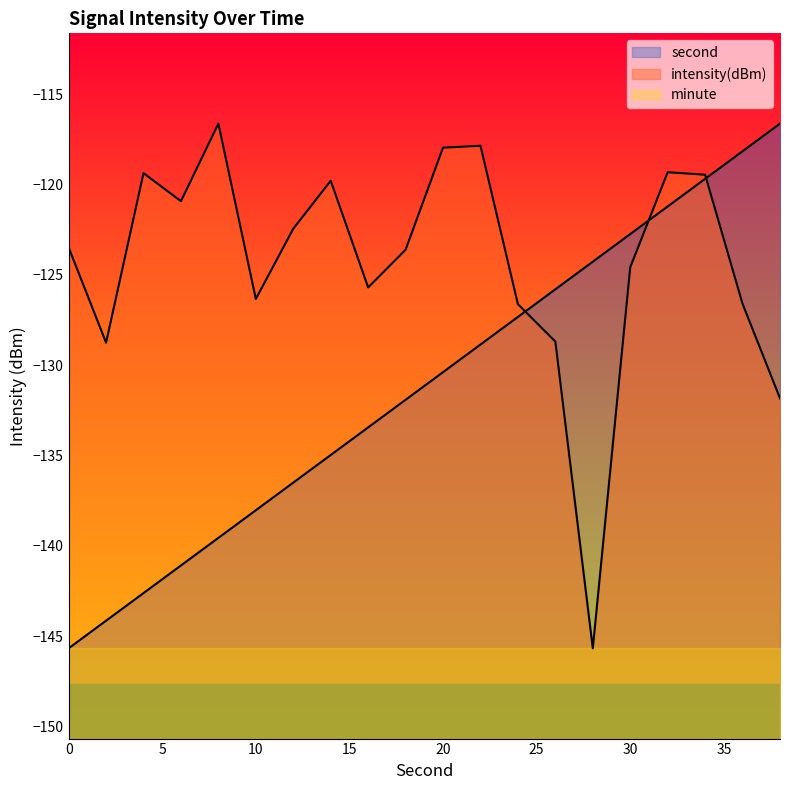

Reading right to left, transcribe all the data shown in this chart.

second: -116.6	-118.2	-119.7	-121.2	-122.7	-124.3	-125.8	-127.3	-128.9	-130.4	-131.9	-133.4	-135.0	-136.5	-138.0	-139.6	-141.1	-142.6	-144.2	-145.7
intensity(dBm): -131.8	-126.6	-119.5	-119.3	-124.6	-145.7	-128.7	-126.6	-117.8	-118.0	-123.6	-125.7	-119.8	-122.4	-126.3	-116.6	-120.9	-119.4	-128.8	-123.5